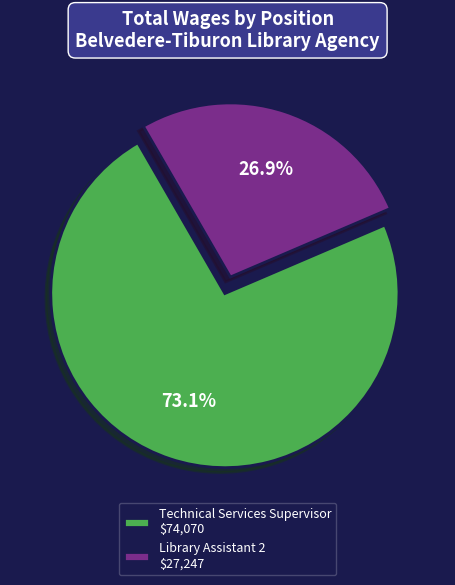

To the nearest percent, what is the difference between the Technical Services Supervisor and Library Assistant 2 slice percentages?

46%